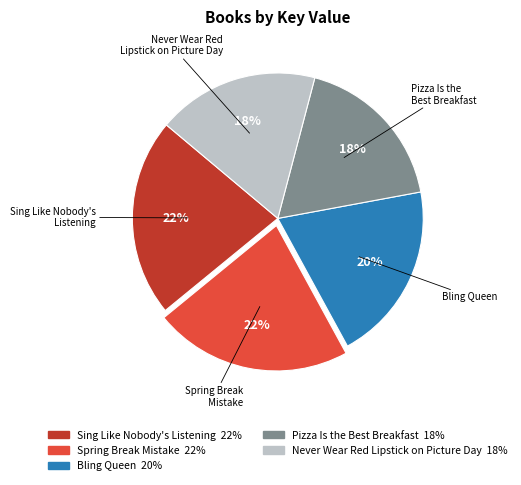

The Spring Break Mistake slice represents 10% of the pie. True or false?

False